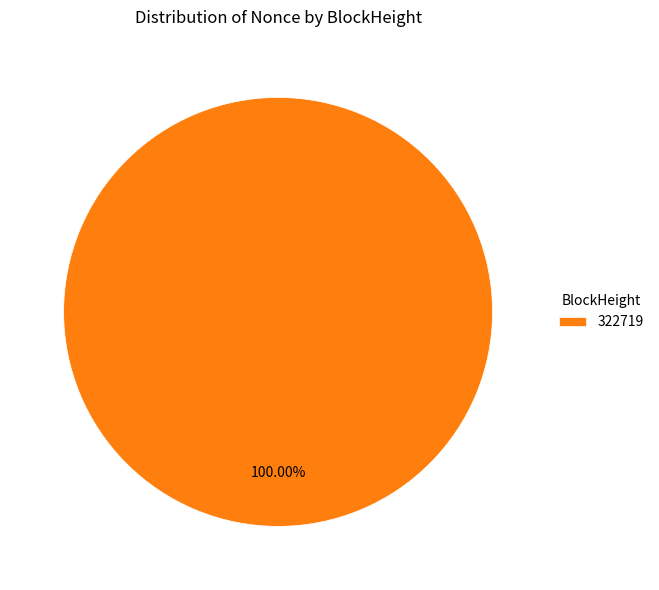

Which category accounts for the majority?

322719